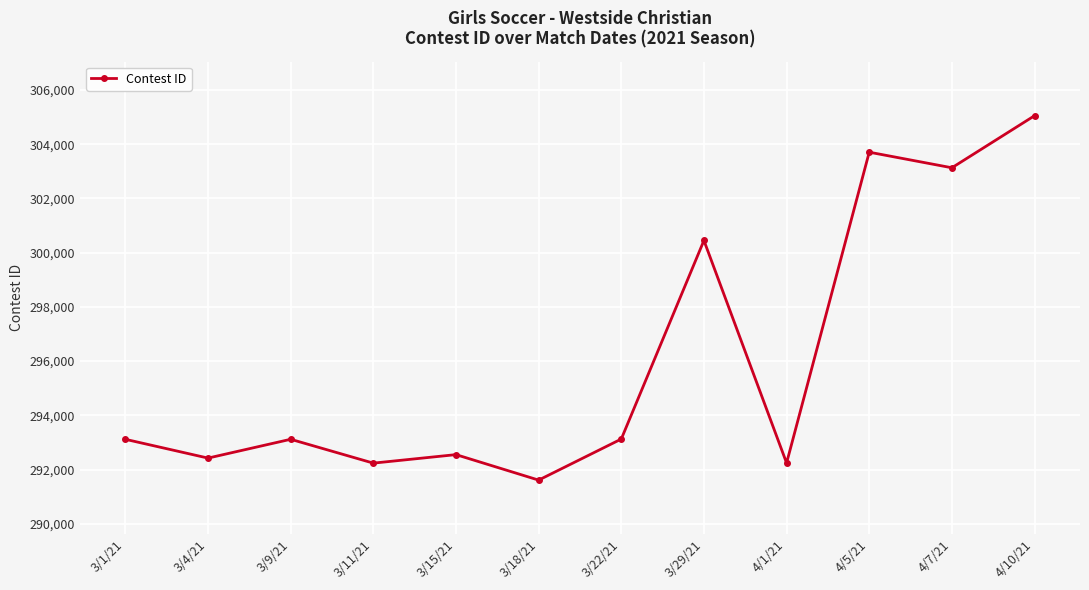

What is the ratio of the value at 3/9/21 to the value at 3/11/21?

1.0